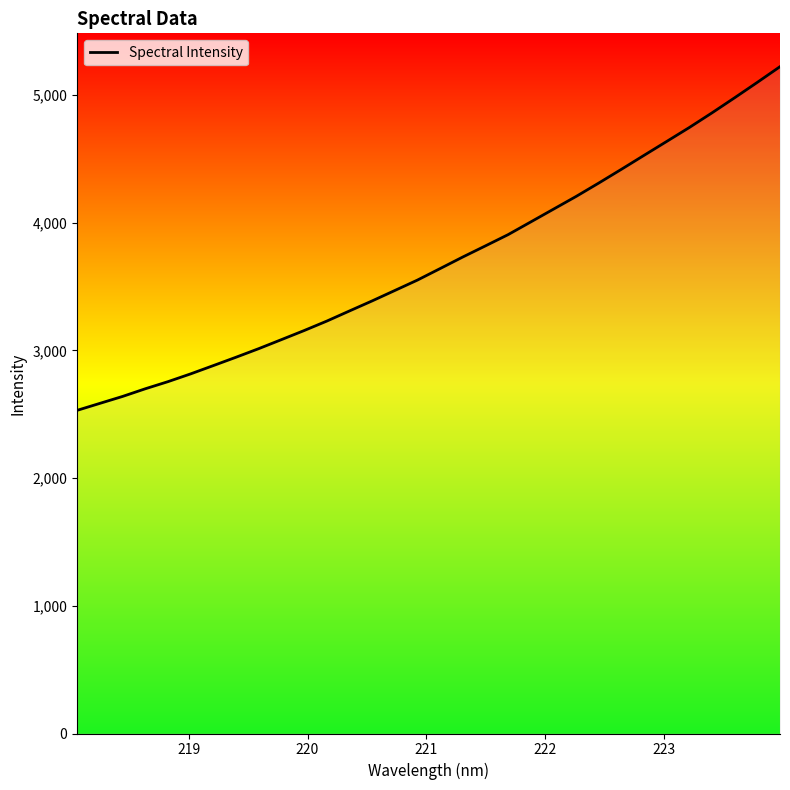

Count the number of categories in the chart.

32